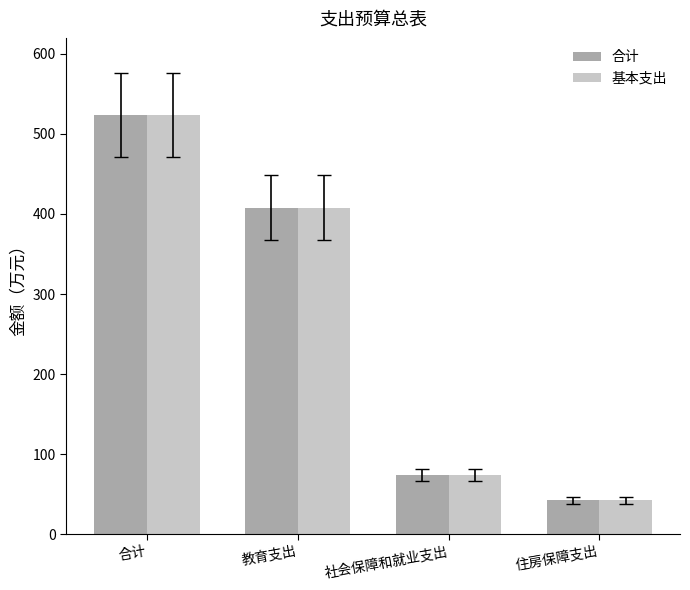

At which label does 合计 first exceed 407?

合计